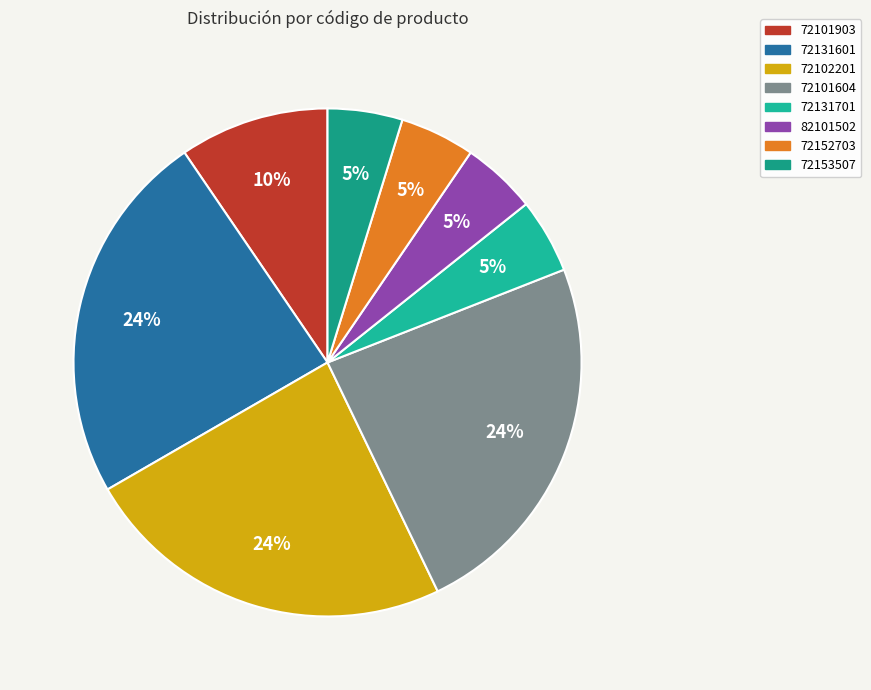

To the nearest percent, what is the difference between the largest and smallest slice percentages?

19%